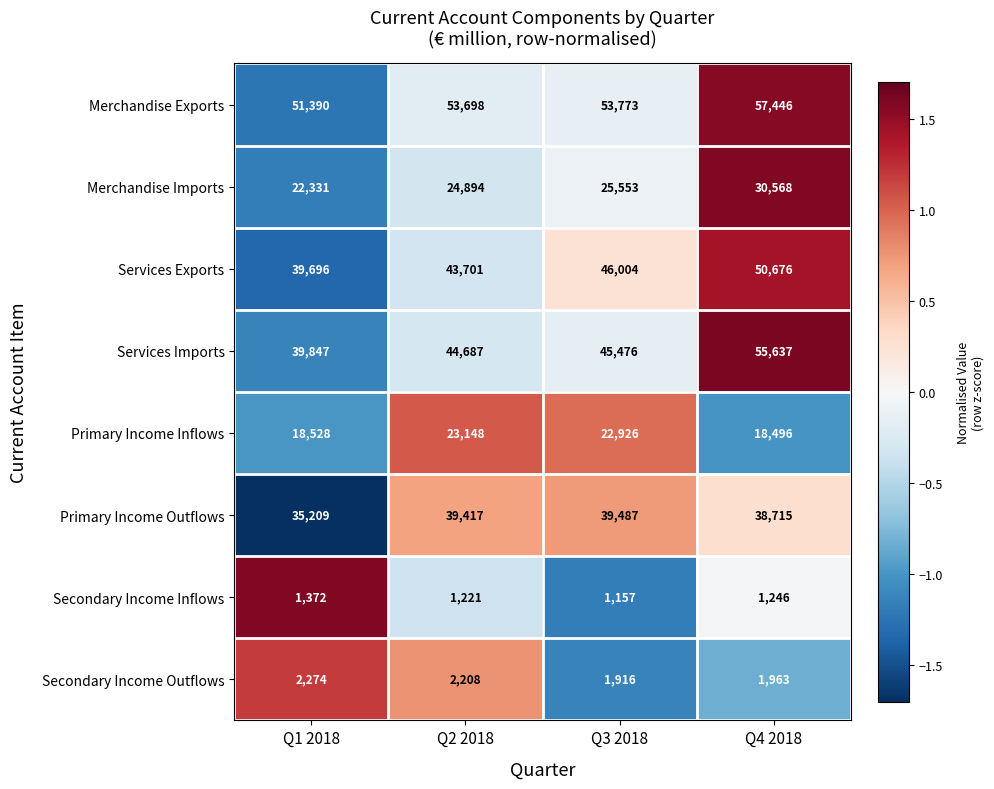

The value of Services Imports at Q1 2018 is 39847. True or false?

True